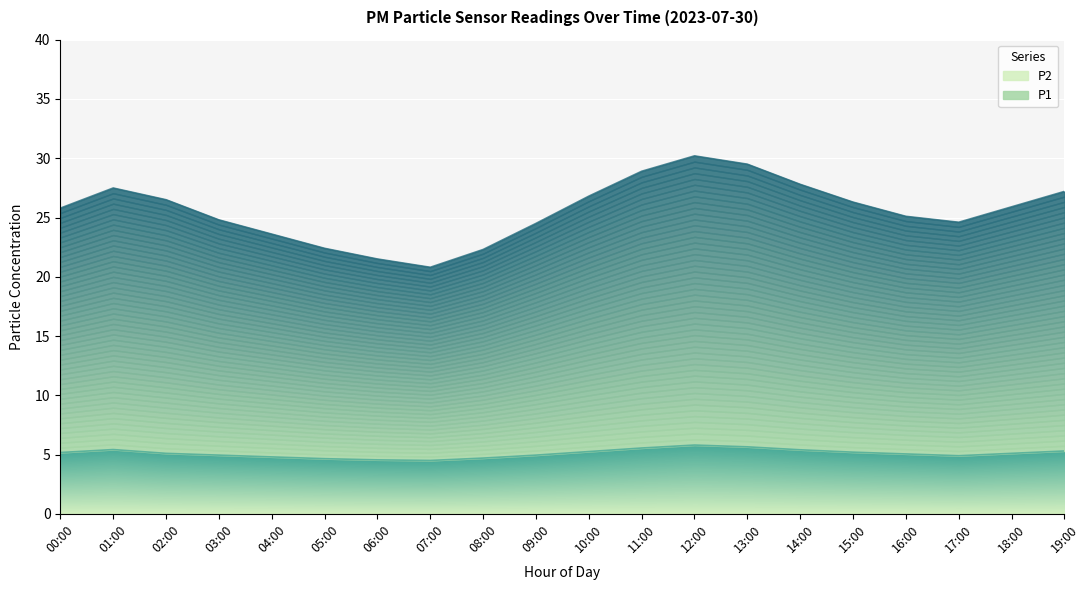

What position from the right is 05:00?

15